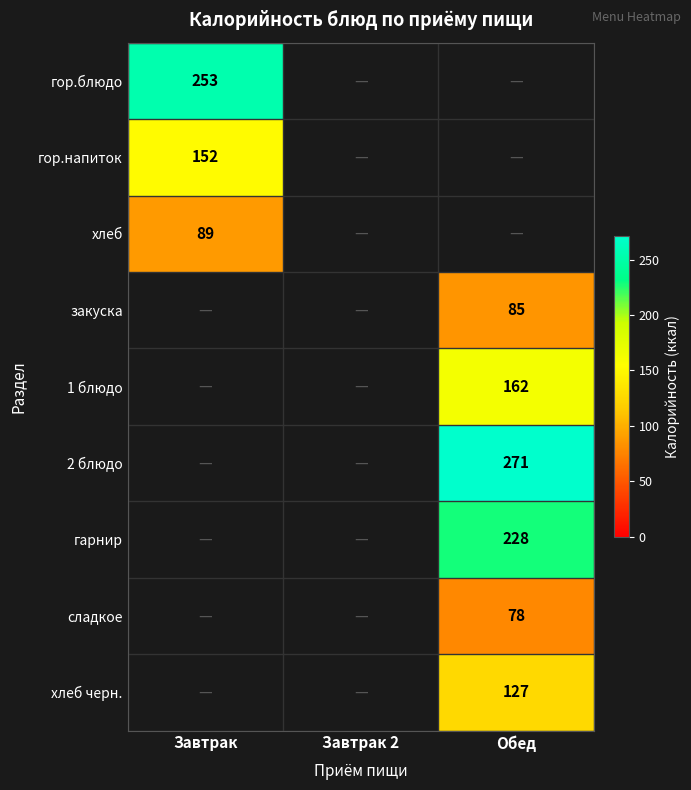

At which category does the chart reach its minimum across all series?

Обед